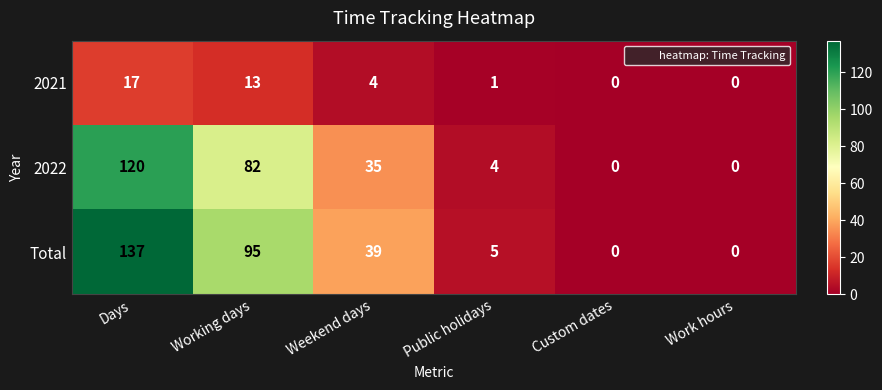

Is it true that 2022 equals 49 at Working days?

False